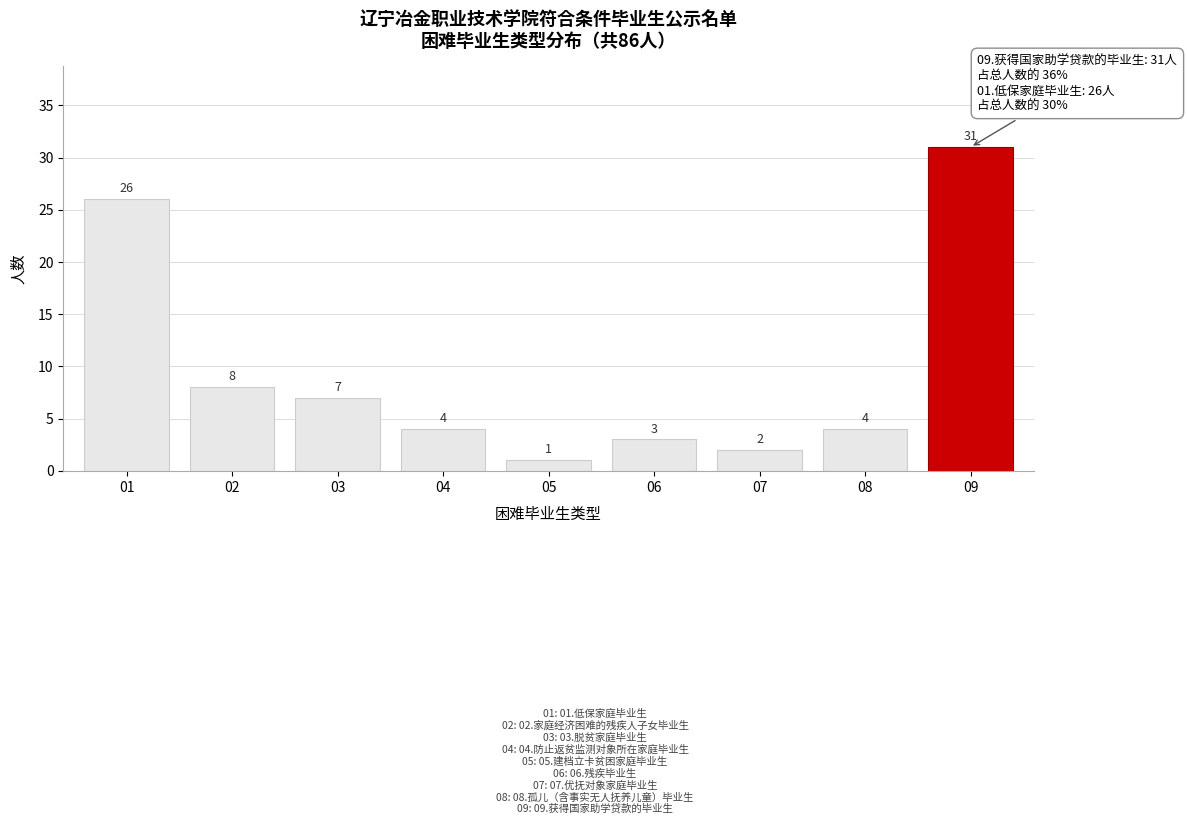

Reading left to right, what are all the values shown in this chart?

26	8	7	4	1	3	2	4	31